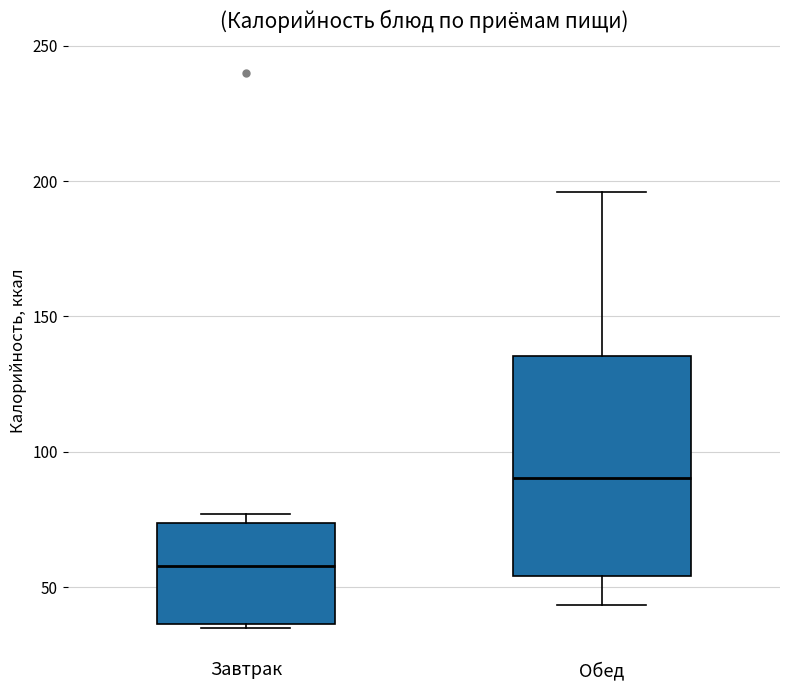

Where is the lower edge of the box for Завтрак on the y-axis? The values are not printed on the chart, so give them approximately, as read against the axis.

35